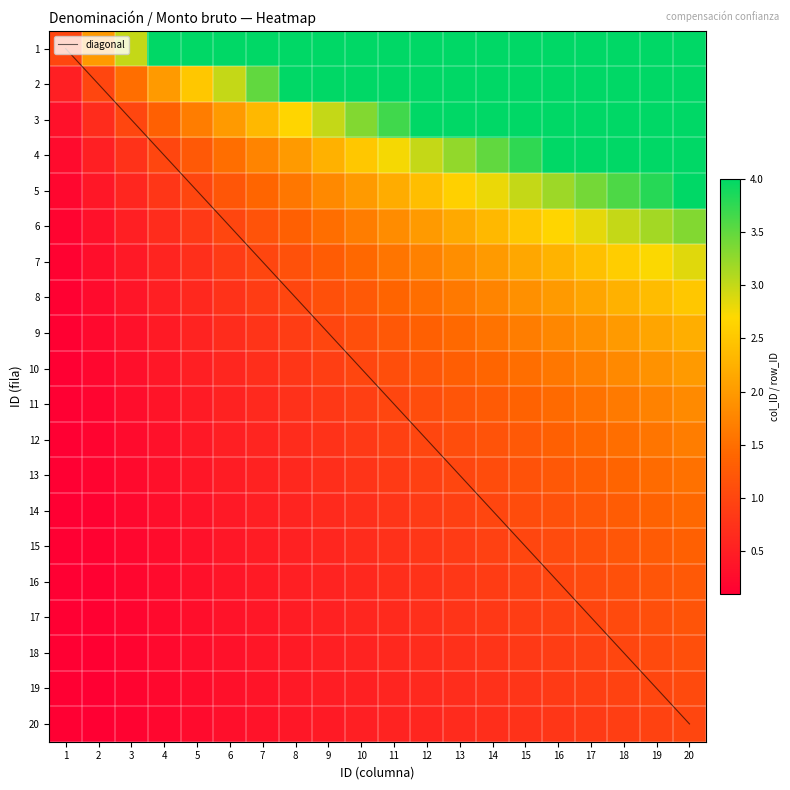

What is the maximum value for 20?

1.0